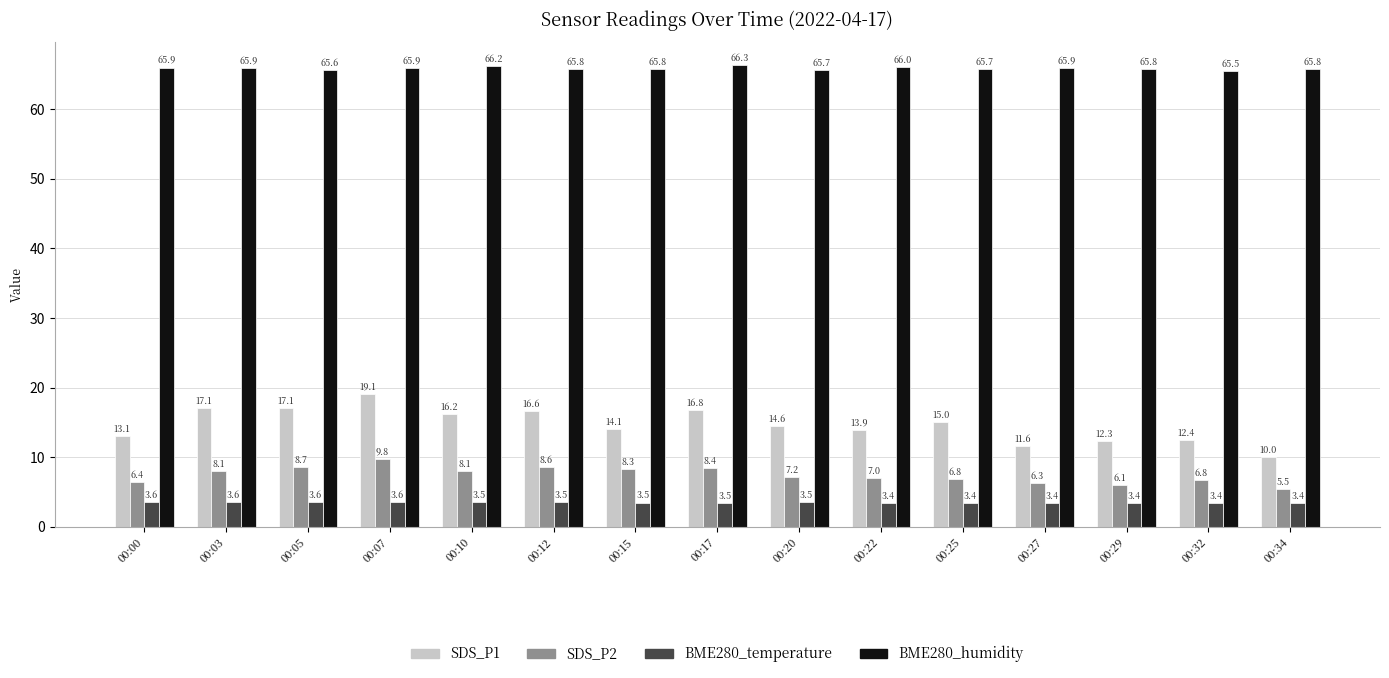

What is the smallest value displayed?

3.4